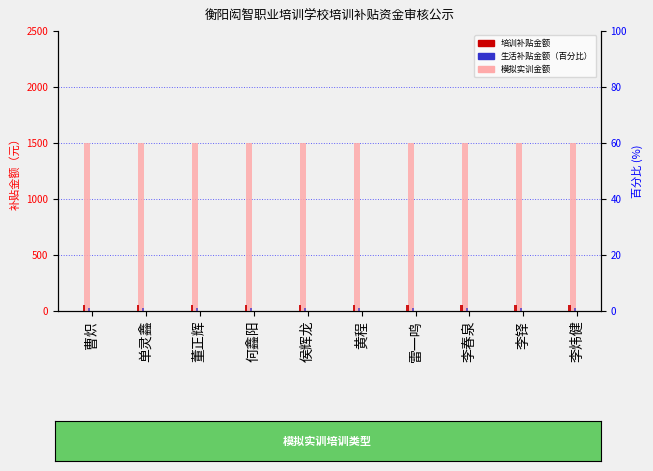

List the labels in order of 培训补贴金额 value, largest first.

曹炽, 单灵鑫, 董正辉, 何鑫阳, 侯辉龙, 黄程, 雷一鸣, 李春泉, 李铎, 李炜健